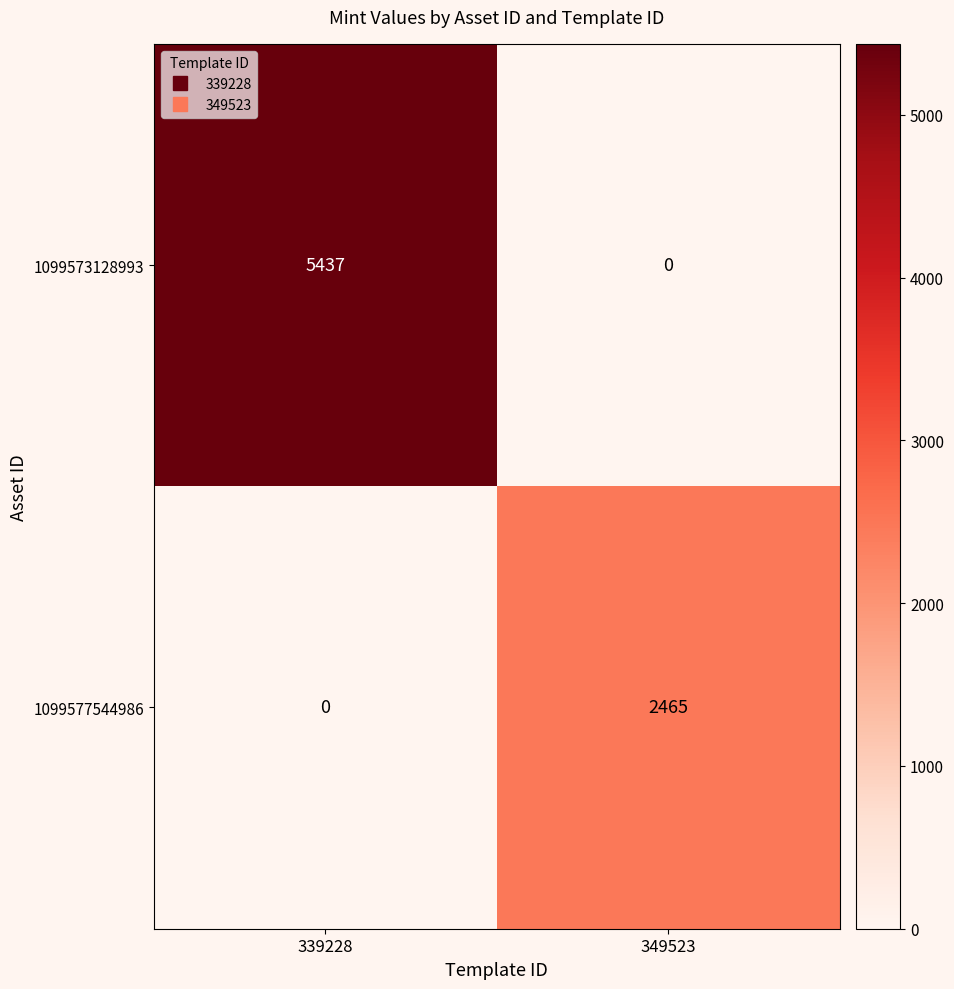

Reading left to right, what are all the values shown in this chart?

1099573128993: 339228=5437	349523=0
1099577544986: 339228=0	349523=2465